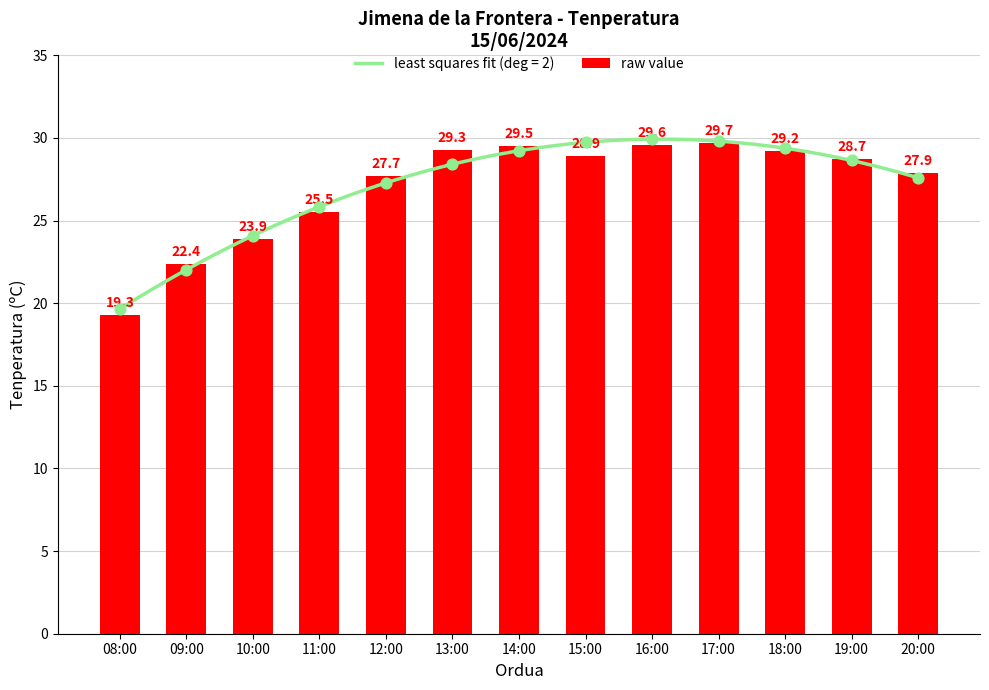

What is the change in value from 08:00 to 10:00?

+4.6